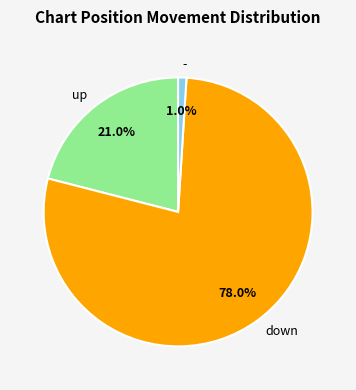

Is the sum of up and down greater than half?

Yes